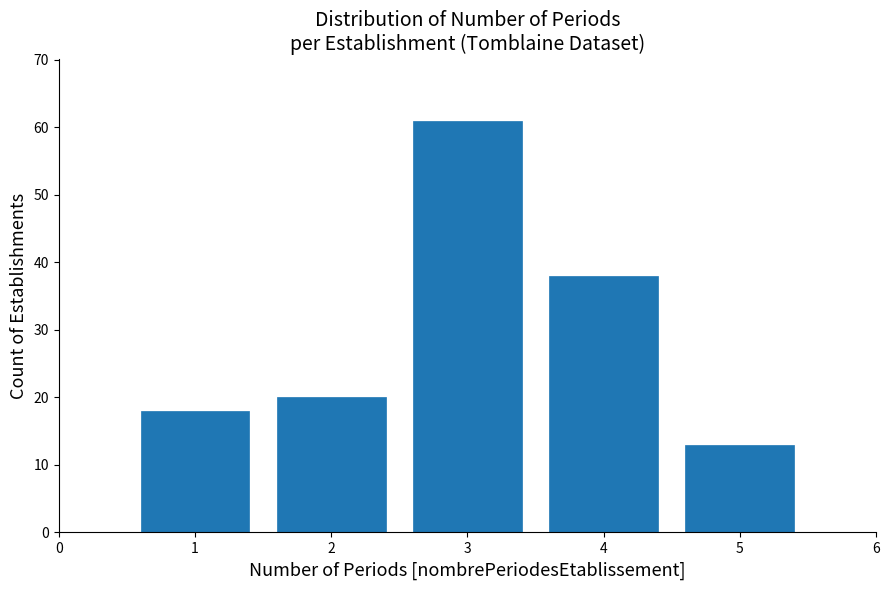

Reading right to left, list all the values displayed in this chart.

5=13	4=38	3=61	2=20	1=18